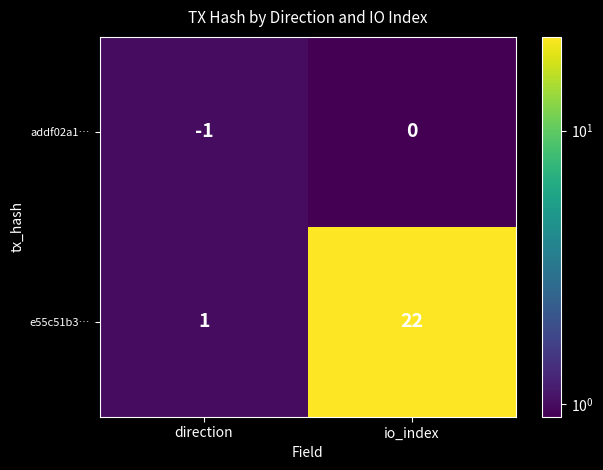

Reading right to left, what are all the values shown in this chart?

addf02a1…: io_index=0	direction=-1
e55c51b3…: io_index=22	direction=1